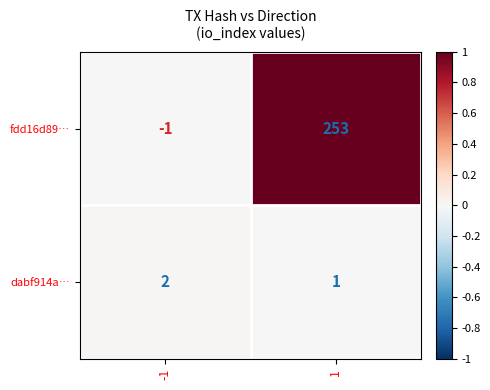

What is the total value across all series at 1?

254